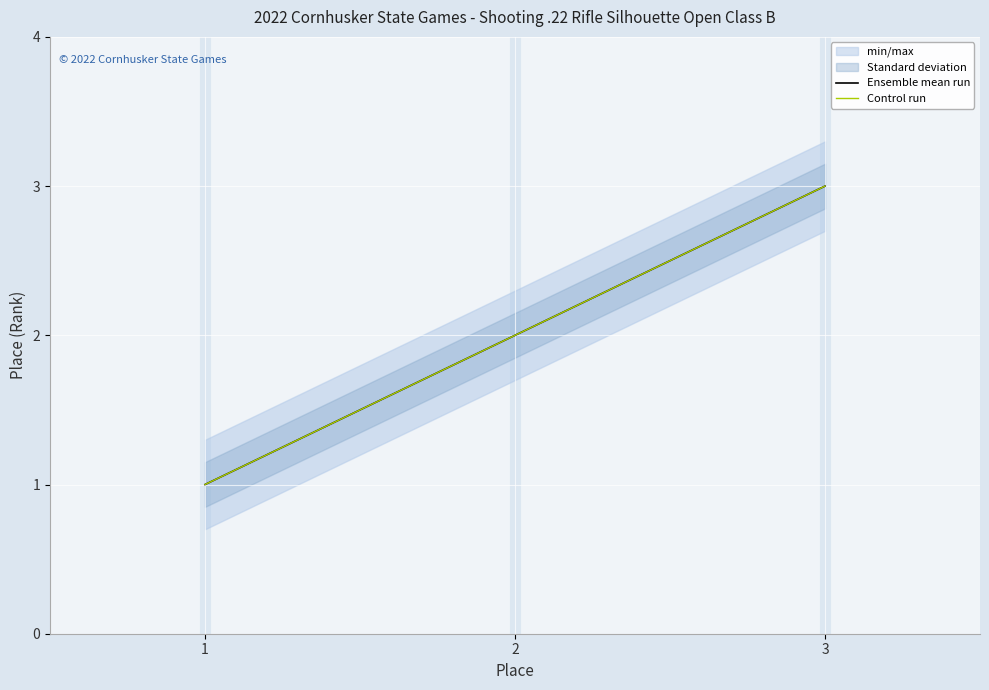

How many Ensemble mean run values are between 1 and 3?

3